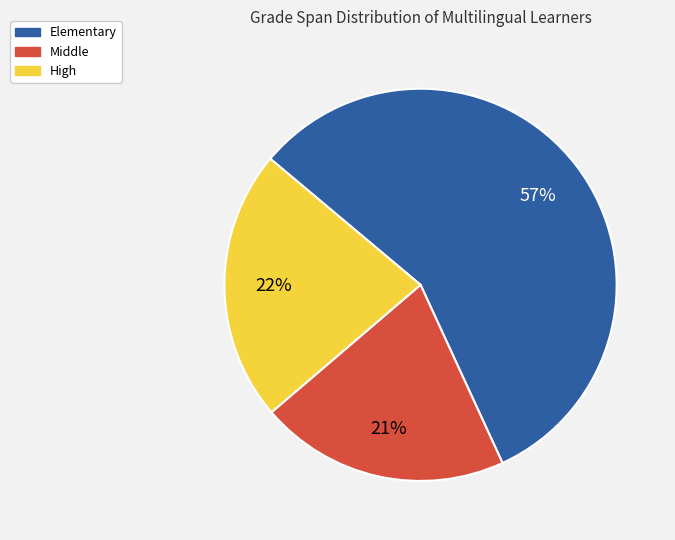

The High slice represents 22% of the pie. True or false?

True